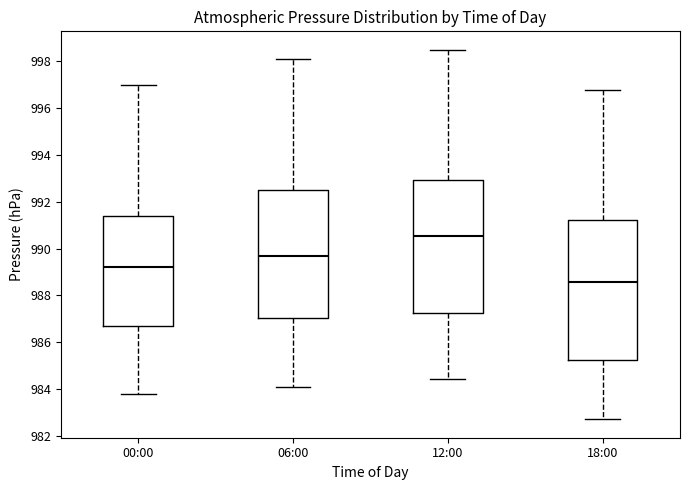

Reading left to right, transcribe this box plot: for each box, give where its median line is, the range the box spans, and where its two whiskers end, as read against the y-axis. The values are not printed on the chart, so give them approximately, as read against the axis.

00:00: median 989.2, box 986.8 to 991.4, whiskers 983.8 to 997.0
06:00: median 989.8, box 987.0 to 992.6, whiskers 984.2 to 998.2
12:00: median 990.6, box 987.2 to 993.0, whiskers 984.4 to 998.6
18:00: median 988.6, box 985.2 to 991.2, whiskers 982.8 to 996.8